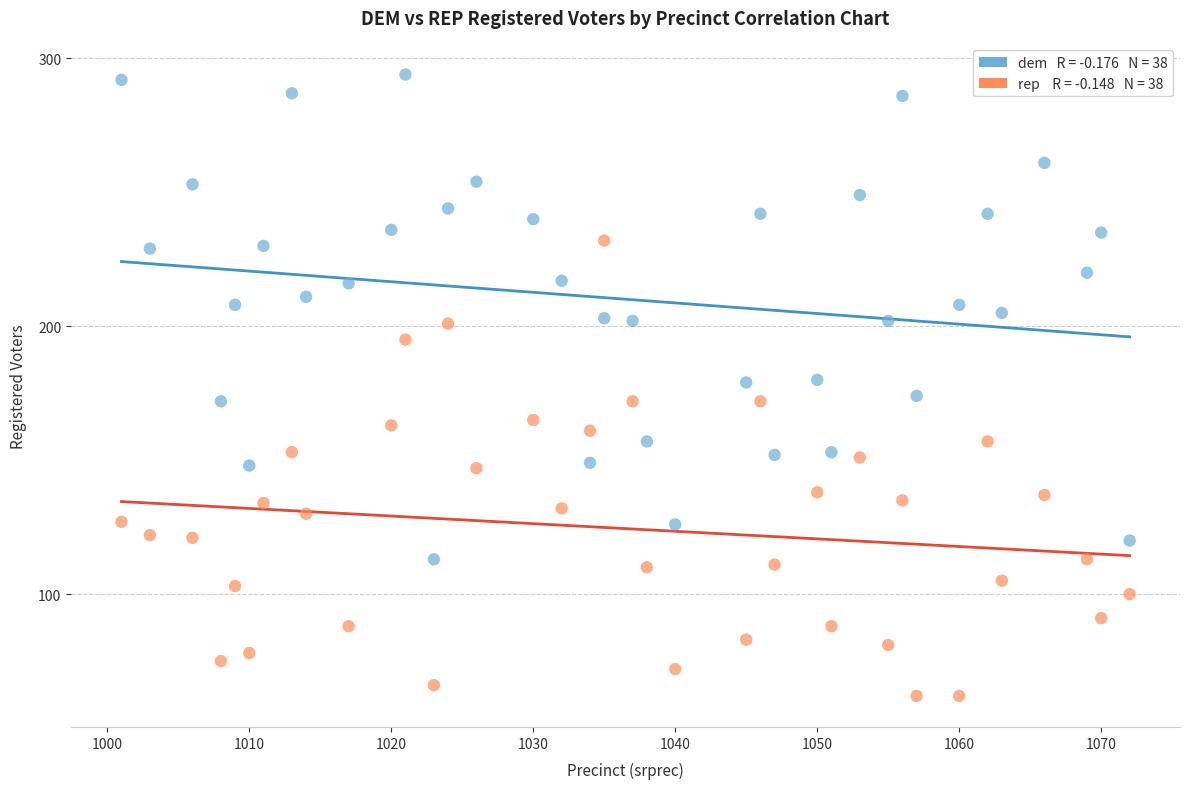

Across all data points, what is the range of X values (max minus min)?

71